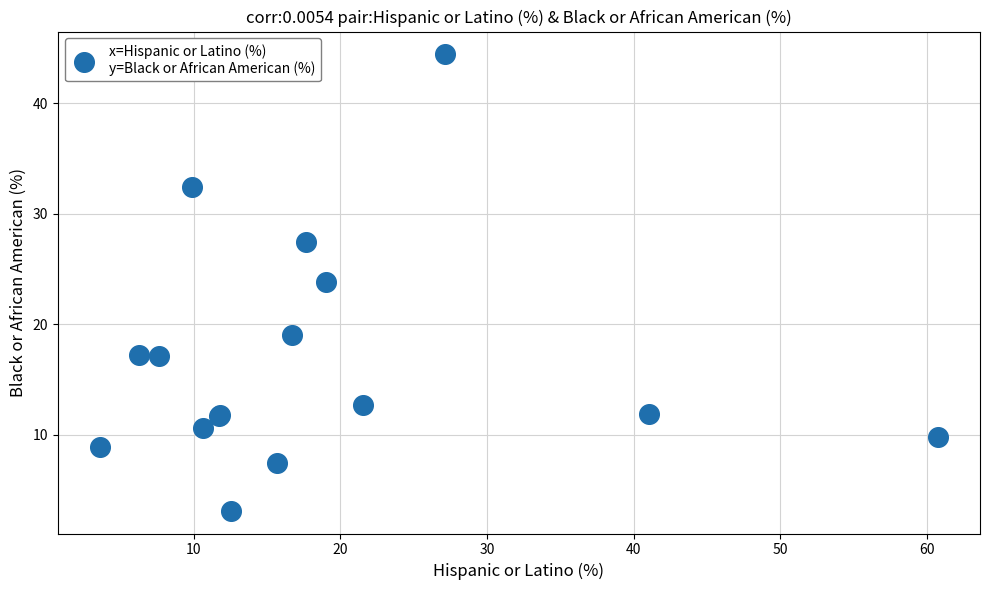

What Y value in the scatter plot is closest to 23?

23.8